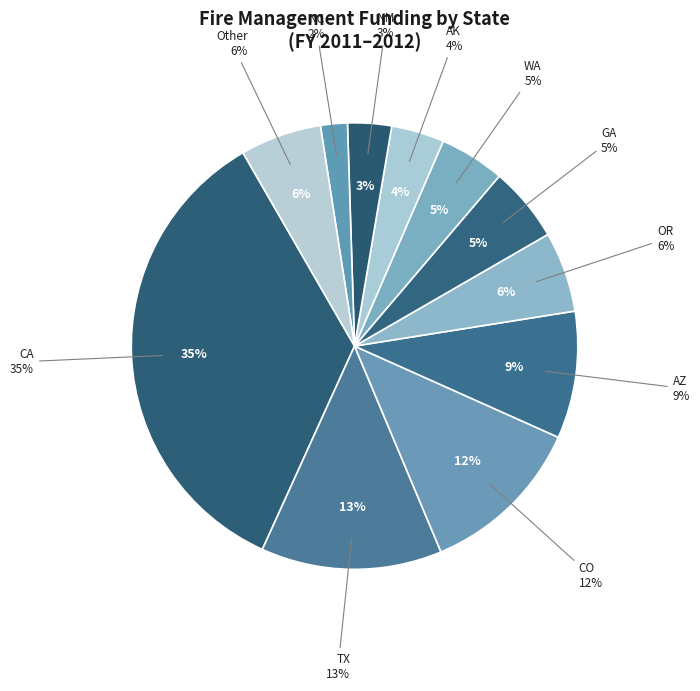

What is the change in value from UT to VA?

-1368431.2